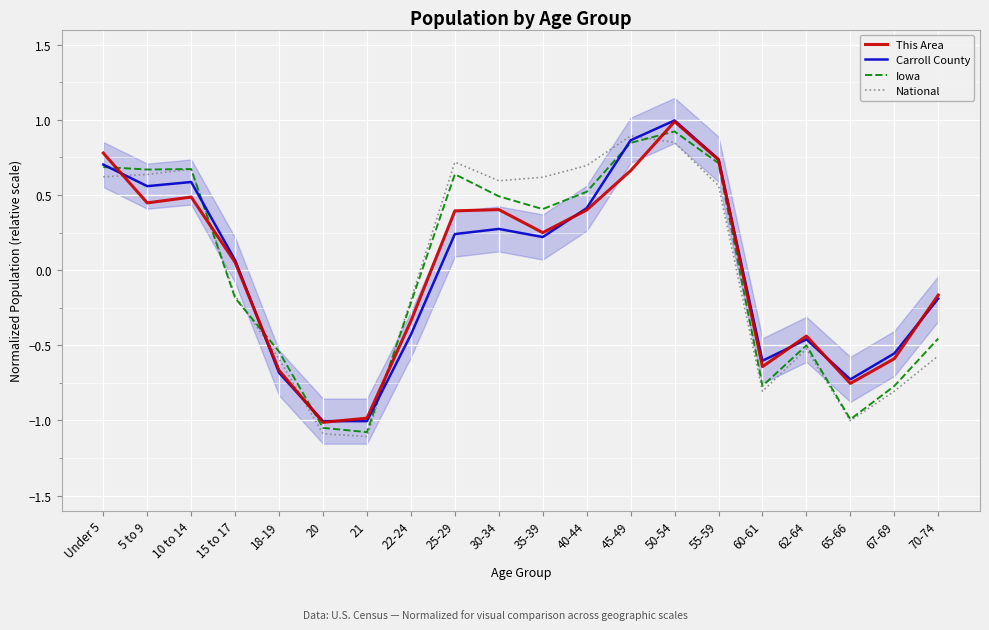

Where do This Area and Iowa first cross each other?

Under 5 and 5 to 9